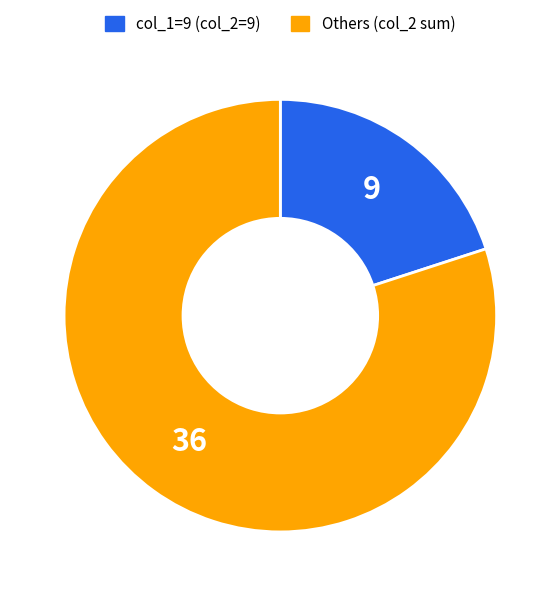

How many slices are in this pie chart?

2